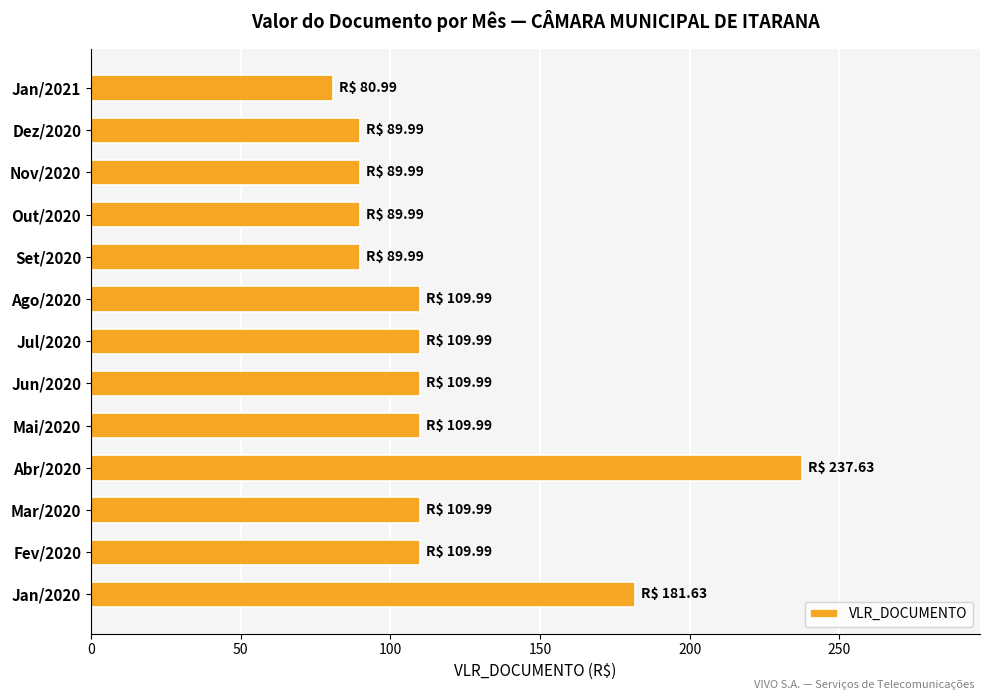

How many values are below 109?

5